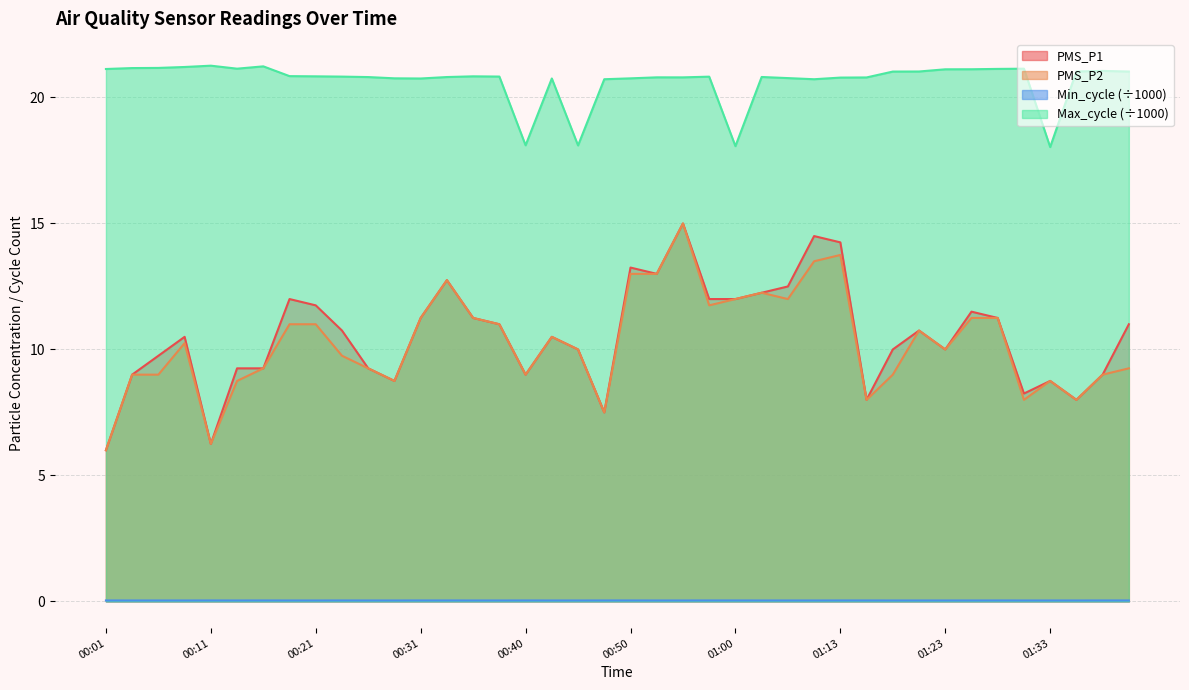

Reading right to left, extract all data points from this chart.

PMS_P1: 11.0	9.0	8.0	8.8	8.2	11.2	11.5	10.0	10.8	10.0	8.0	14.2	14.5	12.5	12.2	12.0	12.0	15.0	13.0	13.2	7.5	10.0	10.5	9.0	11.0	11.2	12.8	11.2	8.8	9.2	10.8	11.8	12.0	9.2	9.2	6.2	10.5	9.8	9.0	6.0
PMS_P2: 9.2	9.0	8.0	8.8	8.0	11.2	11.2	10.0	10.8	9.0	8.0	13.8	13.5	12.0	12.2	12.0	11.8	15.0	13.0	13.0	7.5	10.0	10.5	9.0	11.0	11.2	12.8	11.2	8.8	9.2	9.8	11.0	11.0	9.2	8.8	6.2	10.2	9.0	9.0	6.0
Min_cycle: 0.0	0.0	0.0	0.0	0.0	0.0	0.0	0.0	0.0	0.0	0.0	0.0	0.0	0.0	0.0	0.0	0.0	0.0	0.0	0.0	0.0	0.0	0.0	0.0	0.0	0.0	0.0	0.0	0.0	0.0	0.0	0.0	0.0	0.0	0.0	0.0	0.0	0.0	0.0	0.0
Max_cycle: 21.0	21.1	21.0	18.0	21.1	21.1	21.1	21.1	21.0	21.0	20.8	20.8	20.7	20.8	20.8	18.1	20.8	20.8	20.8	20.8	20.7	18.1	20.8	18.1	20.8	20.8	20.8	20.8	20.8	20.8	20.8	20.8	20.8	21.2	21.1	21.3	21.2	21.2	21.2	21.1